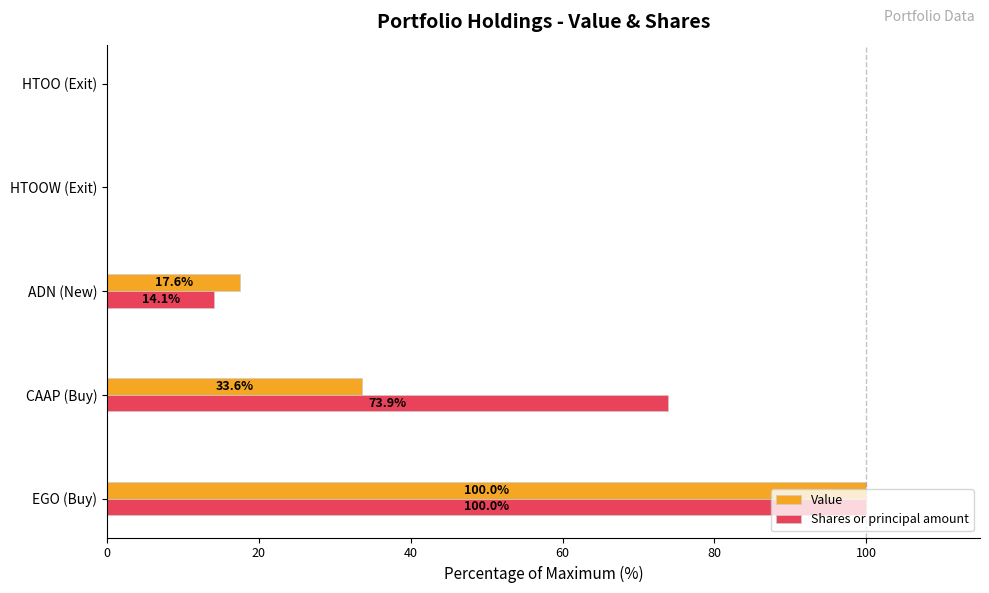

What is the sum of all Value values?

151.2